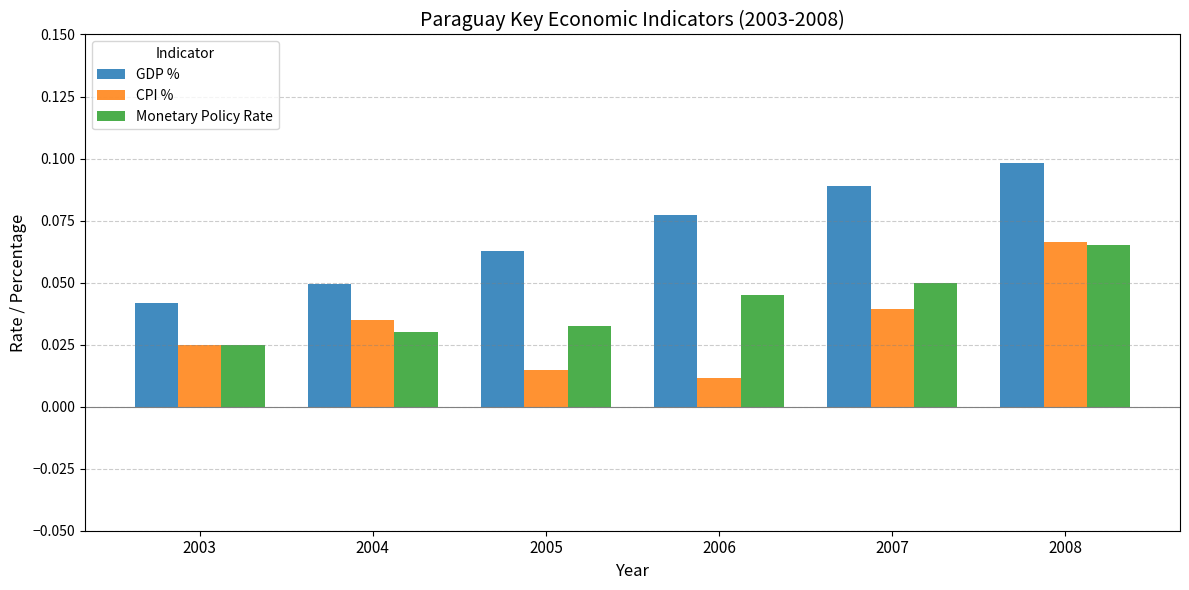

What is the total value across all series at 2008?

0.2